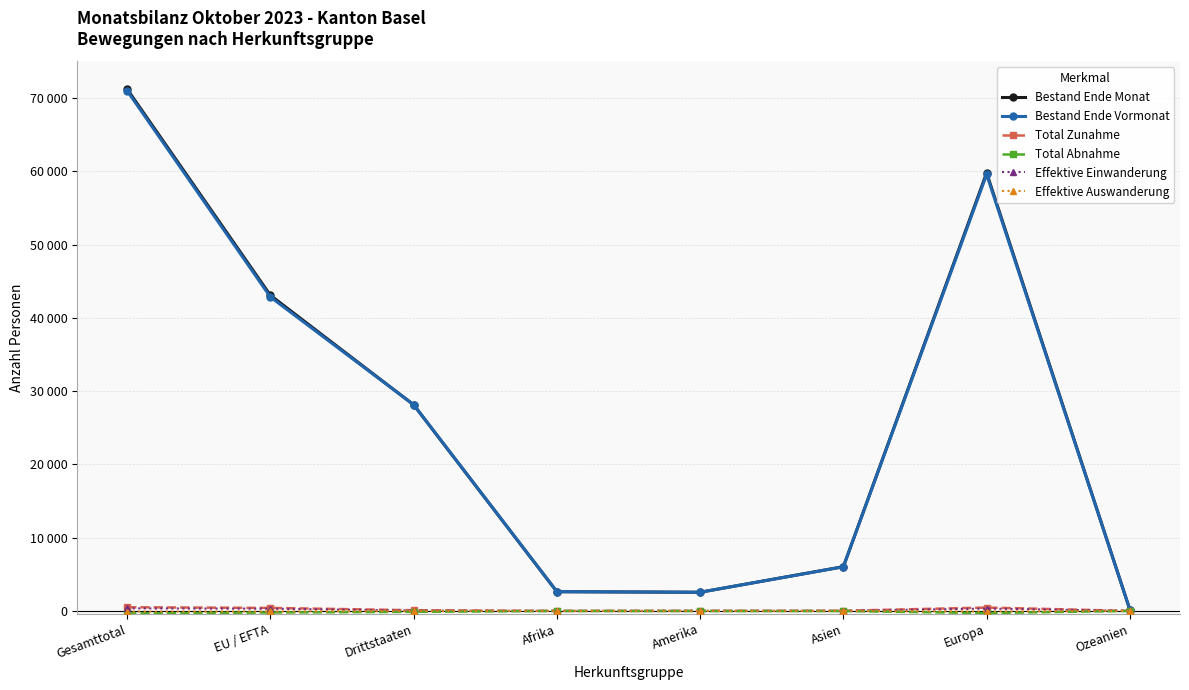

At which label is Effektive Einwanderung closest to 175?

EU / EFTA